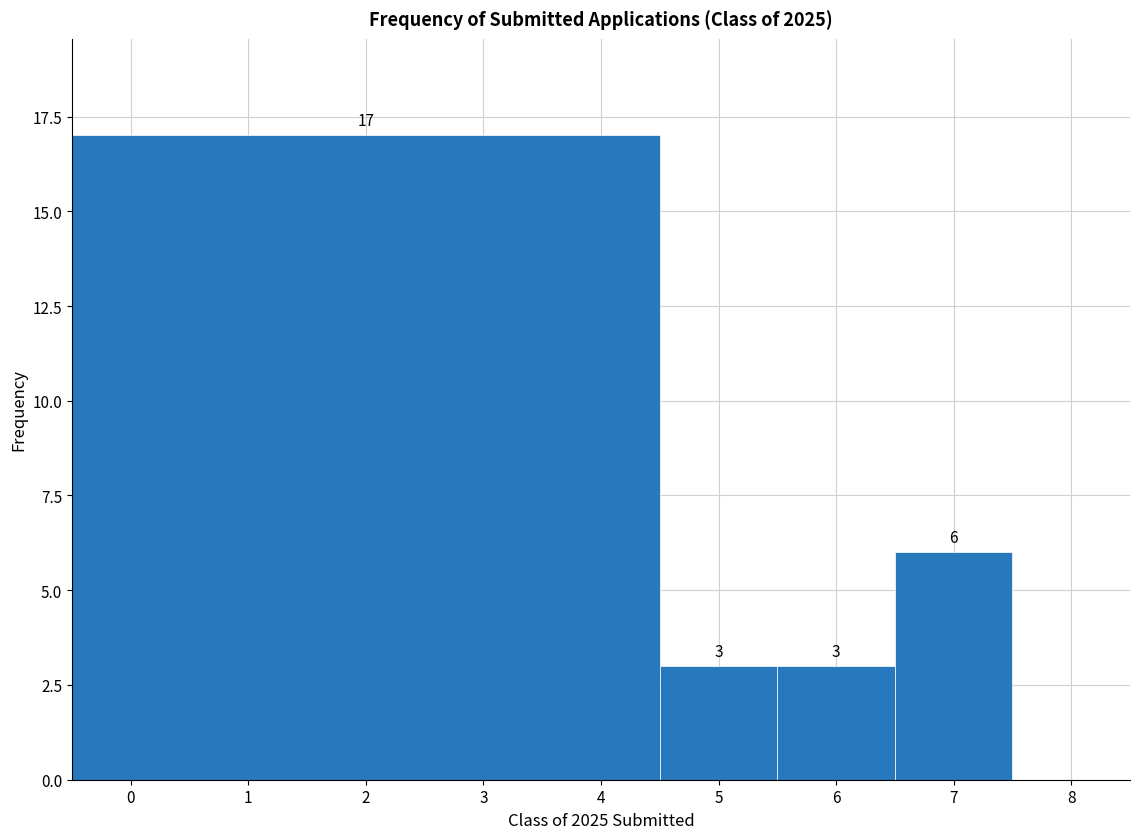

Reading left to right, transcribe this chart: for each bar, give the range it covers on the x-axis and its height.

-0.5 to 4.5: 17
4.5 to 5.5: 3
5.5 to 6.5: 3
6.5 to 7.5: 6